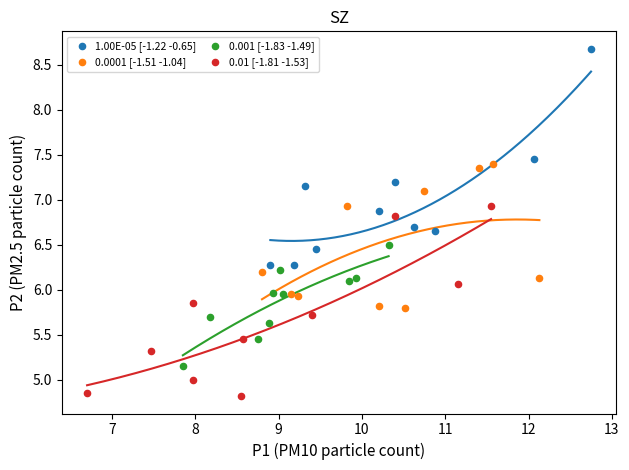

What are all the series names shown in the legend?

1.00E-05 [-1.22 -0.65], 0.0001 [-1.51 -1.04], 0.001 [-1.83 -1.49], 0.01 [-1.81 -1.53]